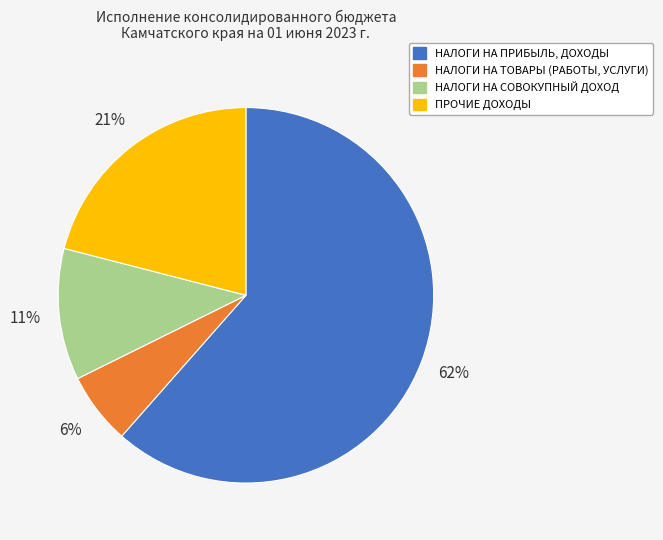

What is the ratio of the value at НАЛОГИ НА ТОВАРЫ (РАБОТЫ, УСЛУГИ) to the value at НАЛОГИ НА СОВОКУПНЫЙ ДОХОД?

0.5